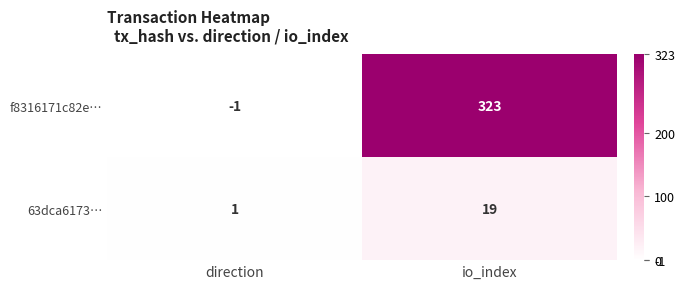

The 63dca6173… series shows 0 at direction. True or false?

False